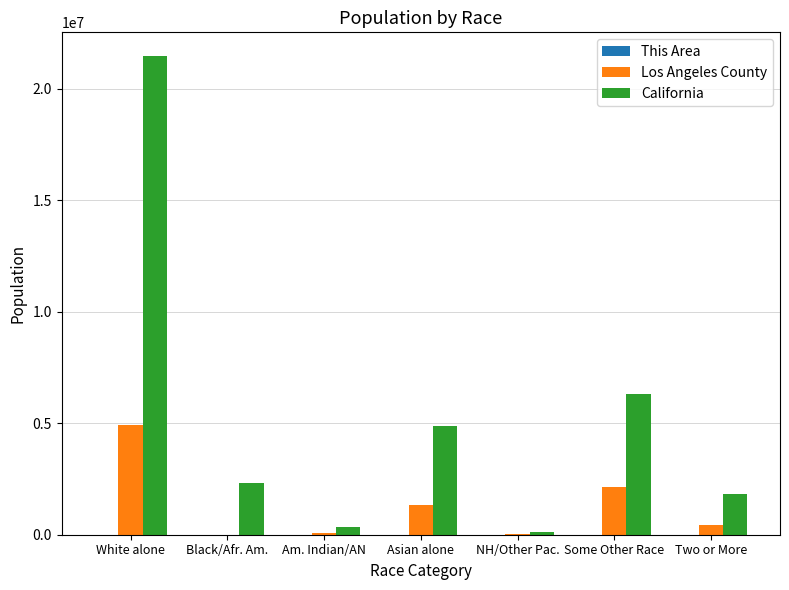

True or false: Los Angeles County has a value of 1346865 at Asian alone.

True